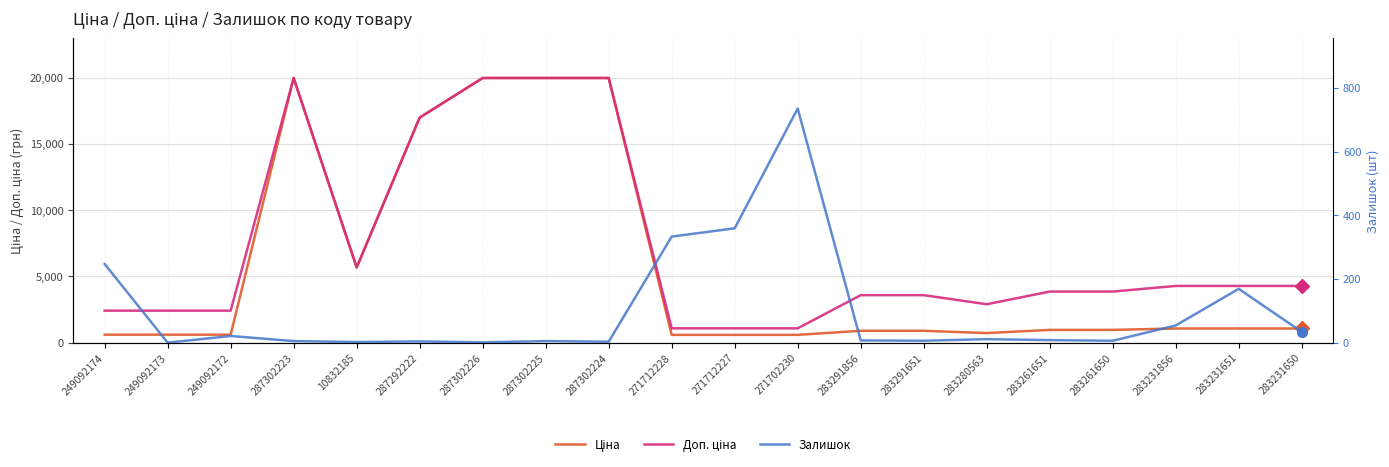

Rank the series by their maximum value, from lowest to highest.

Залишок, Ціна, Доп. ціна